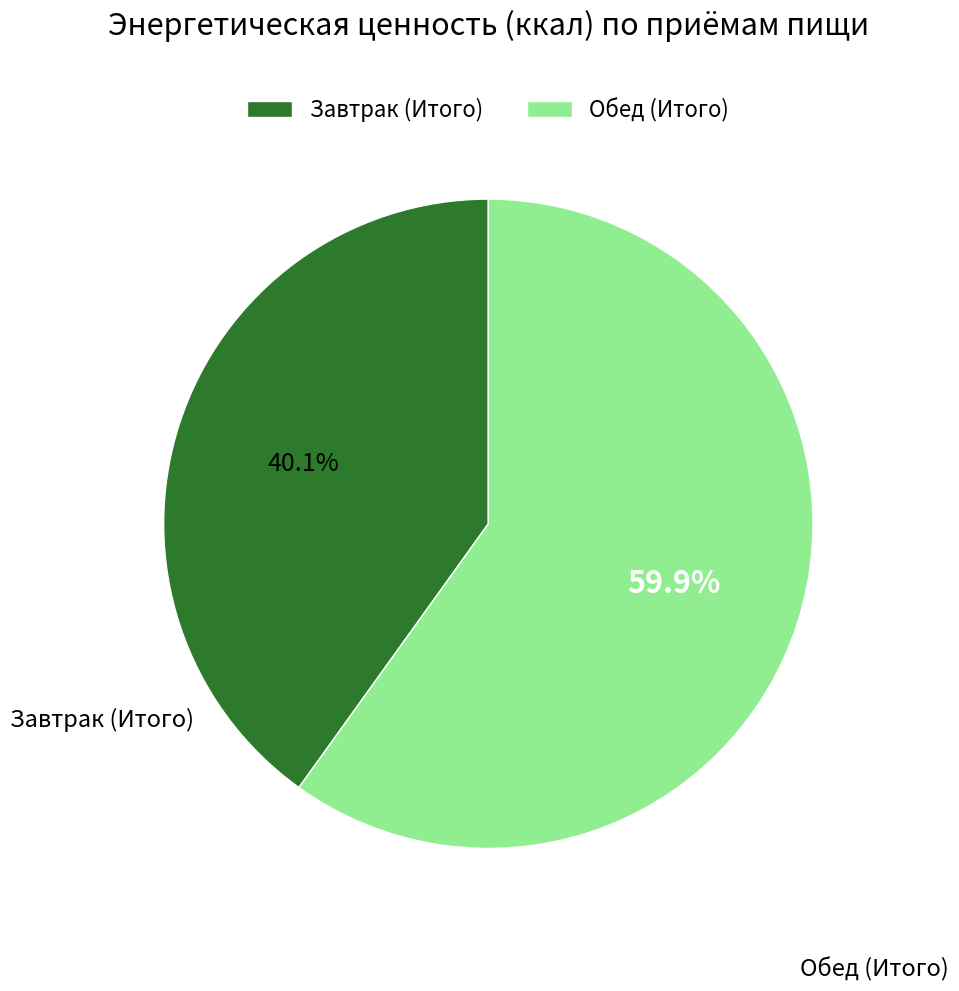

To the nearest percent, what portion does Обед (Итого) represent?

60%